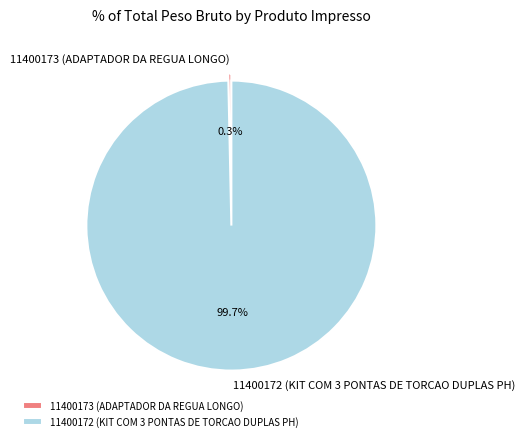

Is there a majority slice in this chart?

Yes